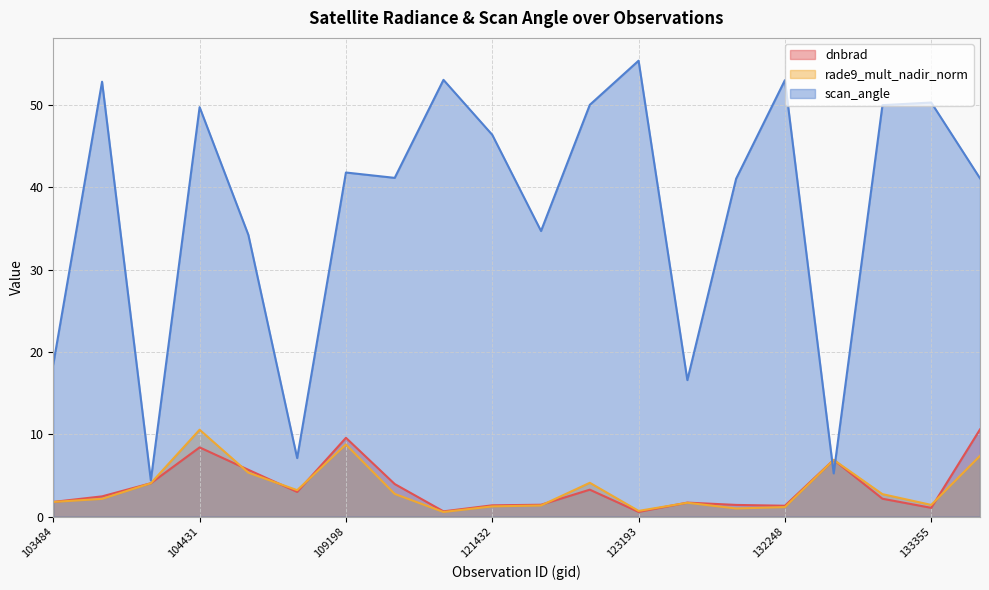

How many data points in dnbrad are above 2?

11